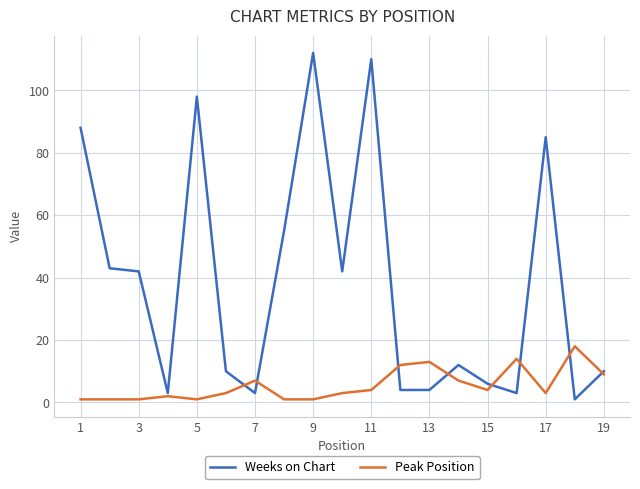

Count the number of data series in this chart.

2